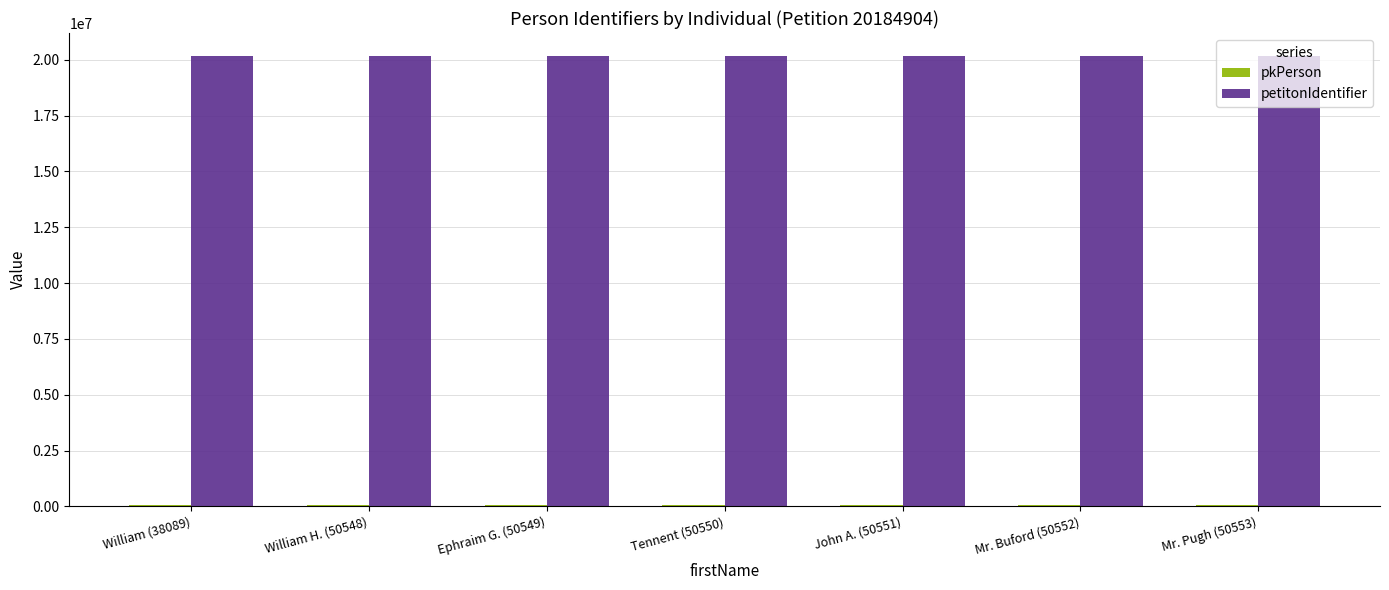

Does the chart contain stacked bars?

No